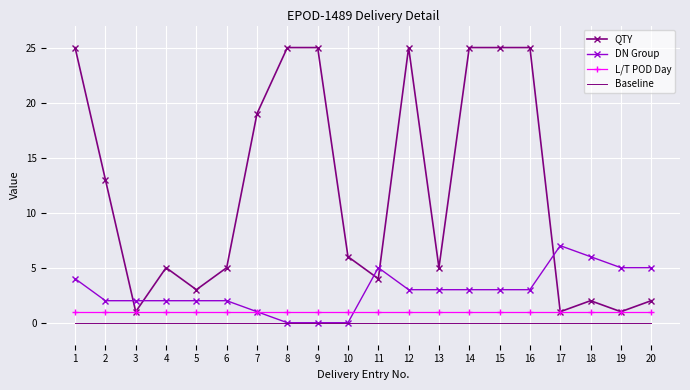

Reading right to left, what are all the values shown in this chart?

QTY: 2	1	2	1	25	25	25	5	25	4	6	25	25	19	5	3	5	1	13	25
DN Group: 5	5	6	7	3	3	3	3	3	5	0	0	0	1	2	2	2	2	2	4
L/T POD Day: 1	1	1	1	1	1	1	1	1	1	1	1	1	1	1	1	1	1	1	1
Baseline: 0	0	0	0	0	0	0	0	0	0	0	0	0	0	0	0	0	0	0	0